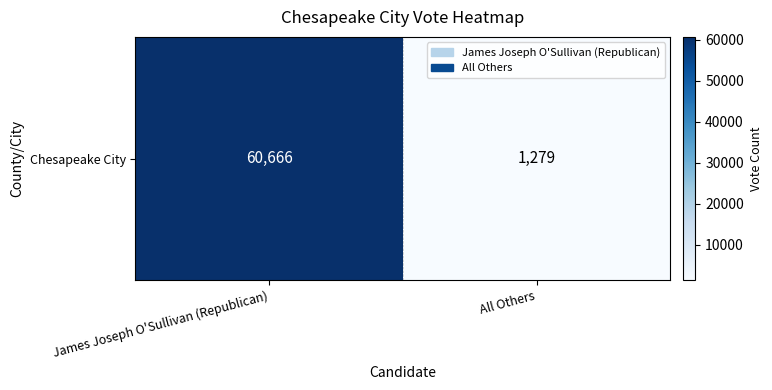

Which category has the lowest value across all series?

All Others